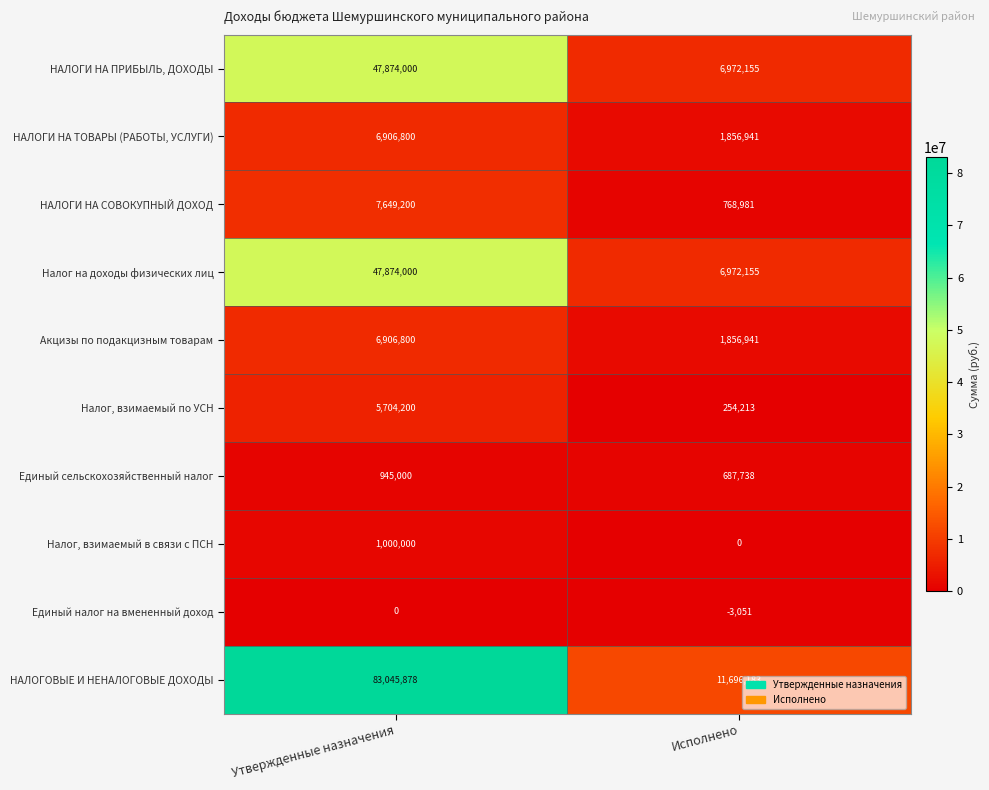

Which series changed the most between Утвержденные назначения and Исполнено?

НАЛОГОВЫЕ И НЕНАЛОГОВЫЕ ДОХОДЫ